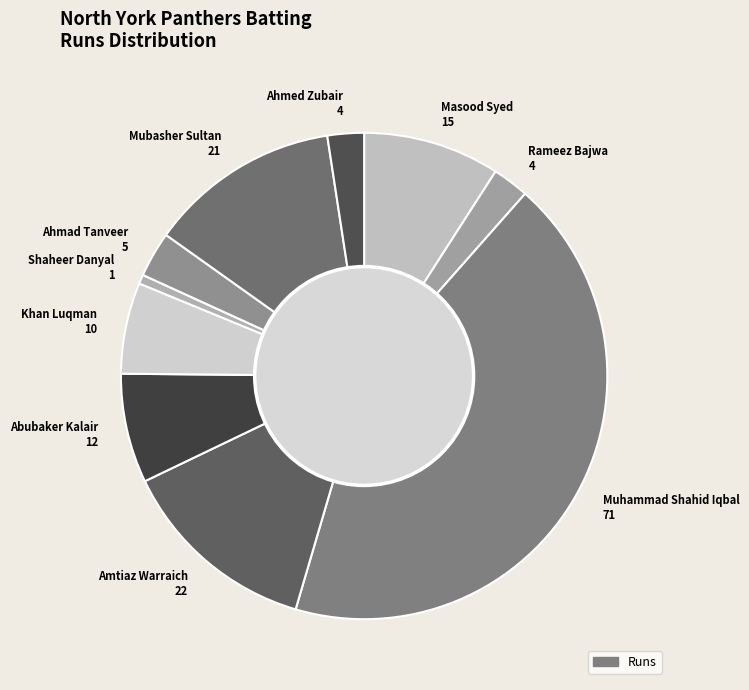

Is there a majority slice in this chart?

No